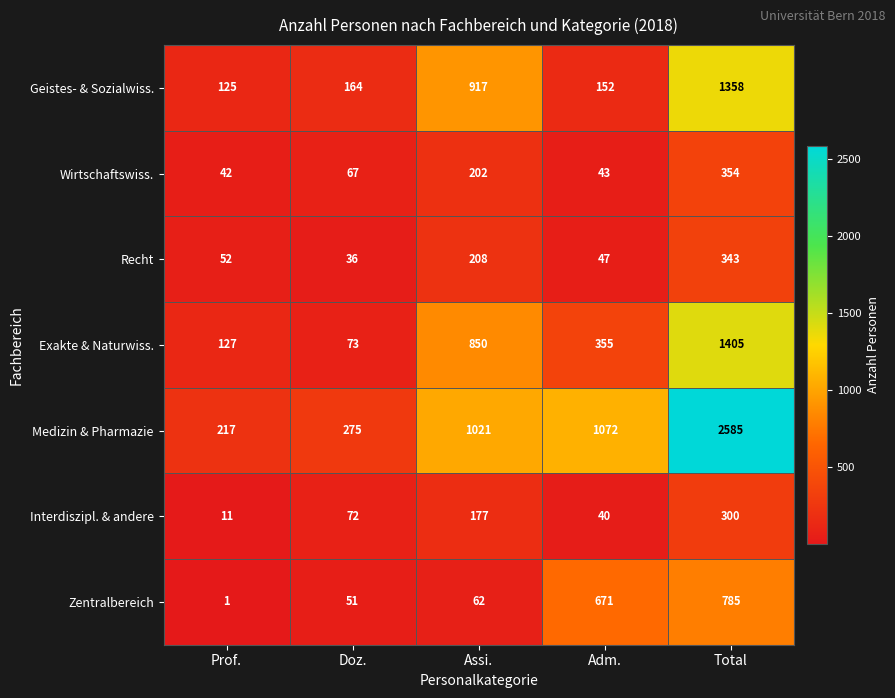

Is it true that Recht equals 52 at Prof.?

True